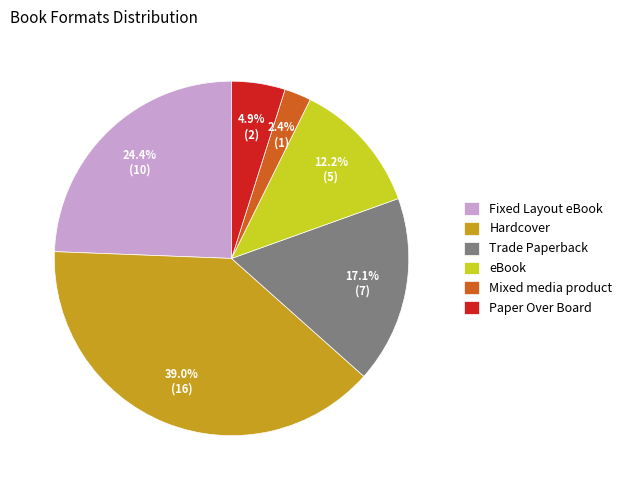

Which category has the smallest portion of the pie?

Mixed media product